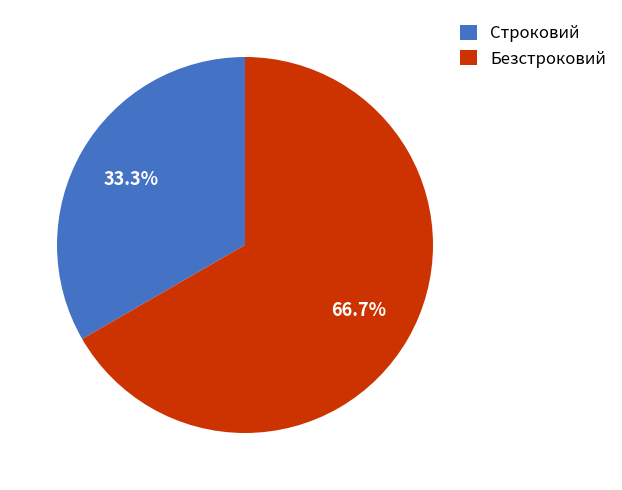

Which slice represents more than half of the pie?

Безстроковий